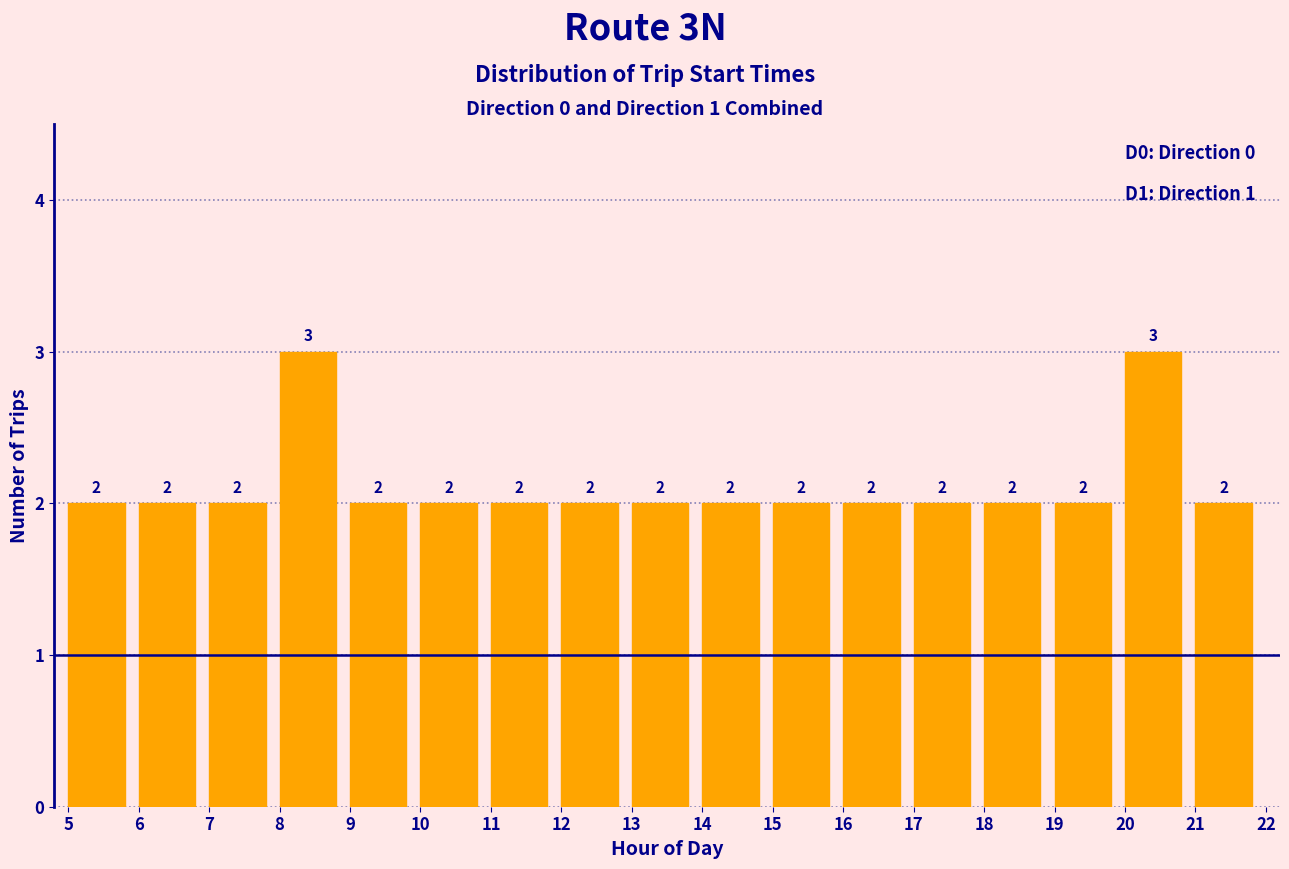

Reading left to right, what are all the values shown in this chart?

5=2	6=2	7=2	8=3	9=2	10=2	11=2	12=2	13=2	14=2	15=2	16=2	17=2	18=2	19=2	20=3	21=2